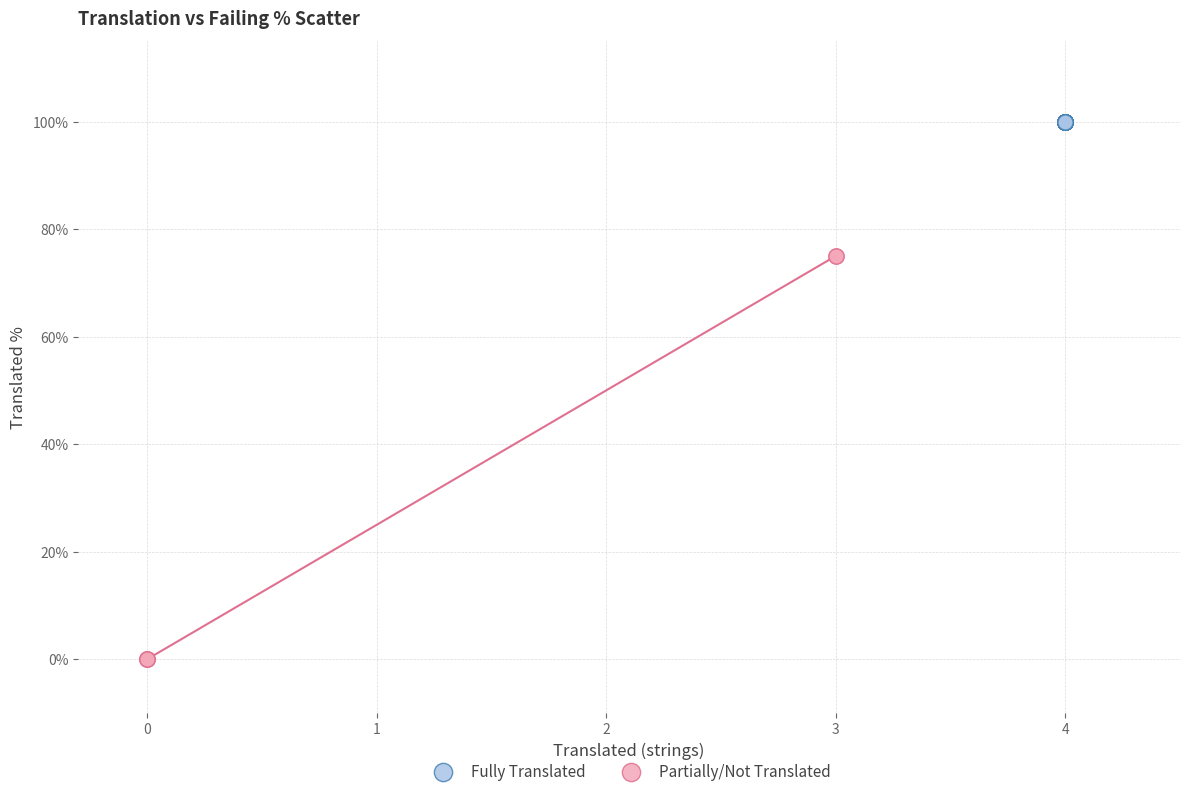

What are all the series names shown in the legend?

Fully Translated, Partially/Not Translated